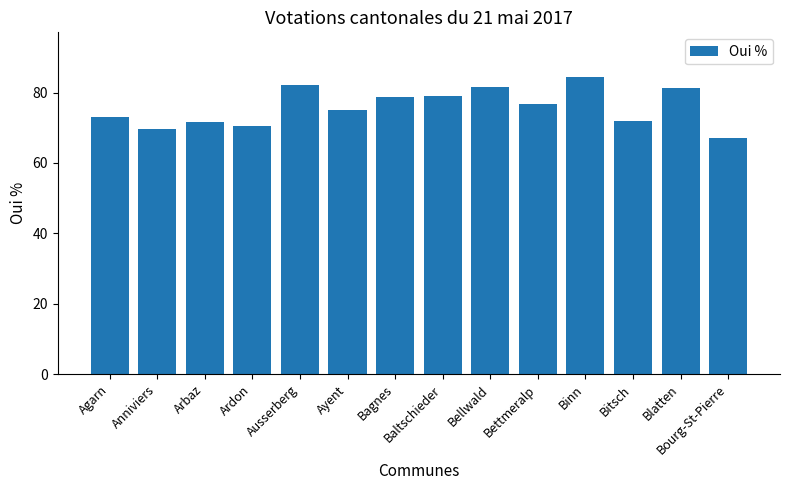

What position from the right is Baltschieder?

7